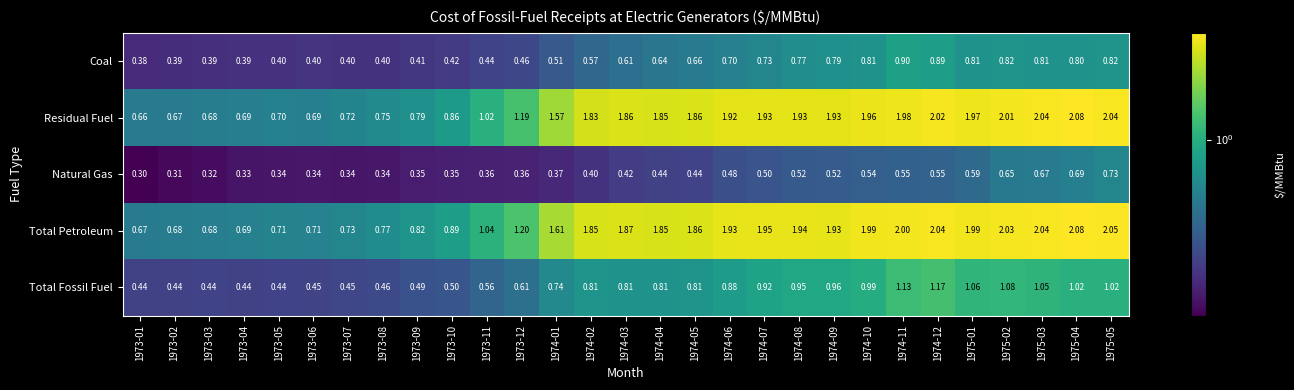

At 1973-05, list the series in order from largest to smallest.

Total Petroleum, Residual Fuel, Total Fossil Fuel, Coal, Natural Gas